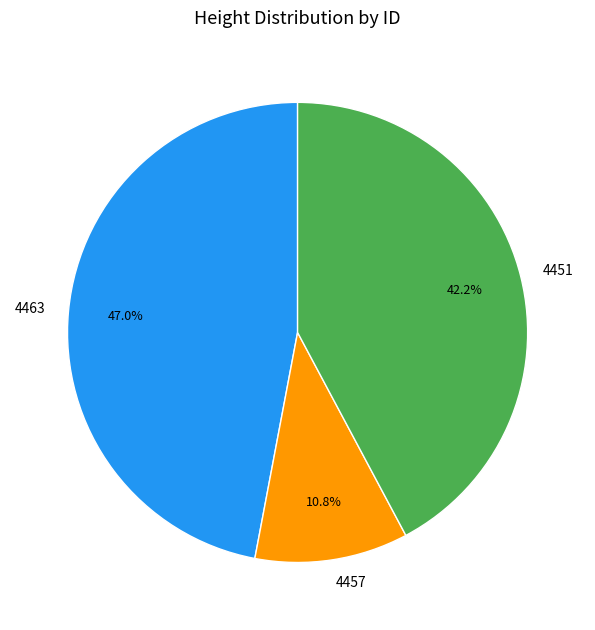

True or false: 4463 accounts for 47% of the total.

True